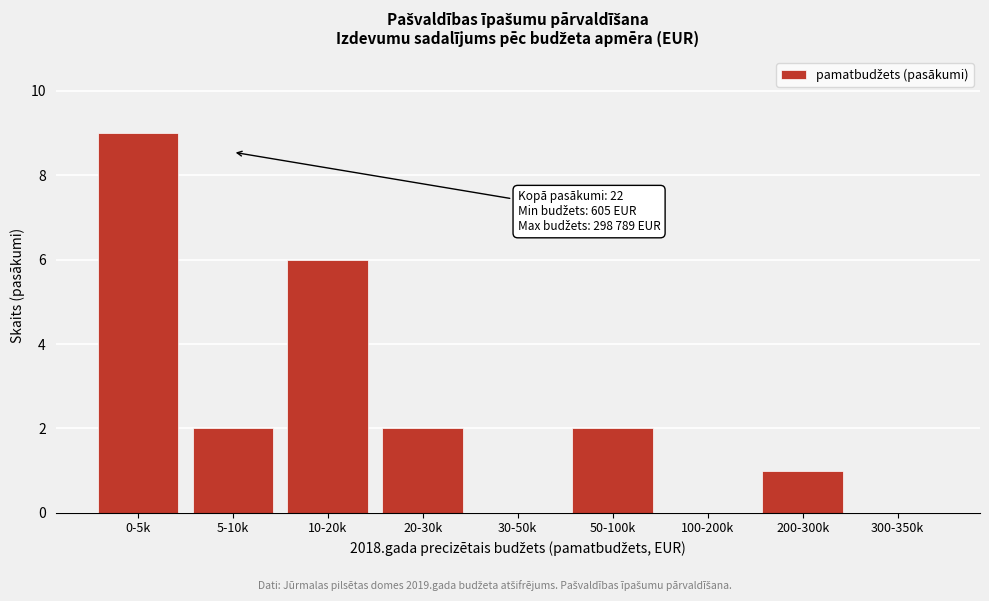

Reading left to right, extract all data points from this chart.

0-5k=9	5-10k=2	10-20k=6	20-30k=2	30-50k=0	50-100k=2	100-200k=0	200-300k=1	300-350k=0